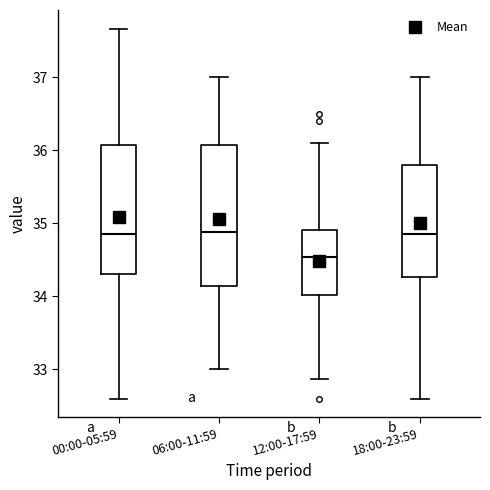

Where is the lower edge of the box for 06:00-11:59 on the y-axis? The values are not printed on the chart, so give them approximately, as read against the axis.

34.1